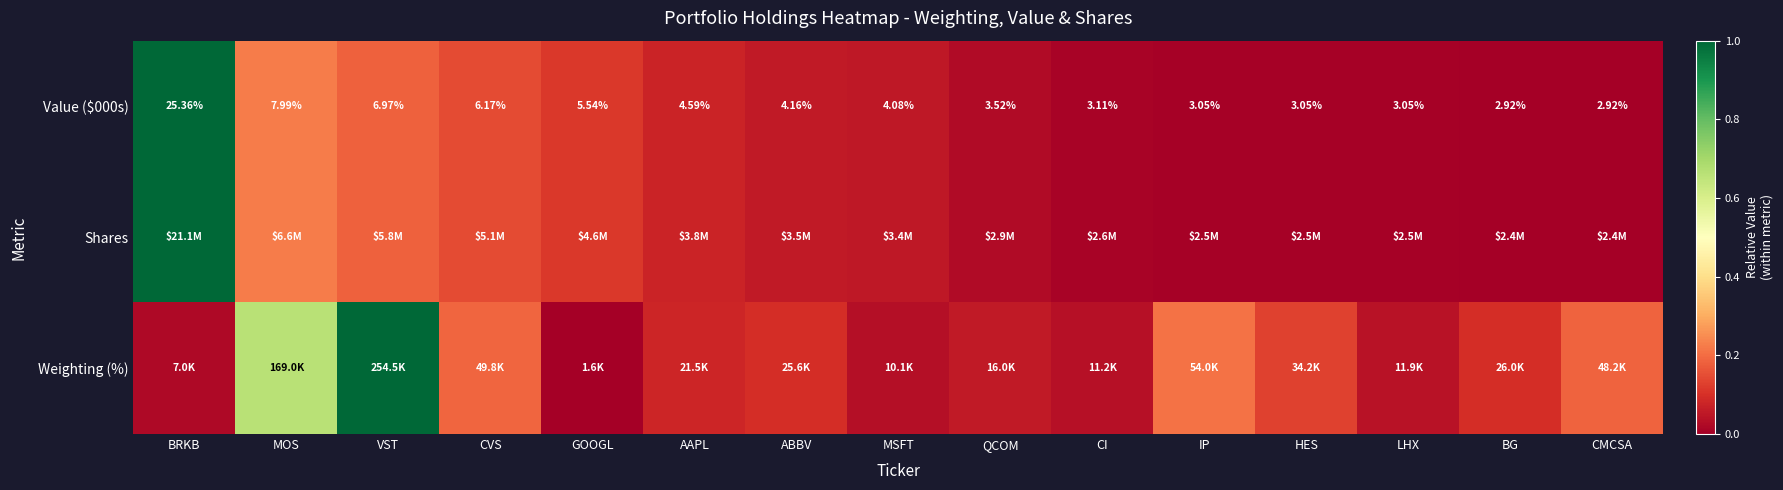

Where is Value ($000s) nearest to the value 14?

MOS